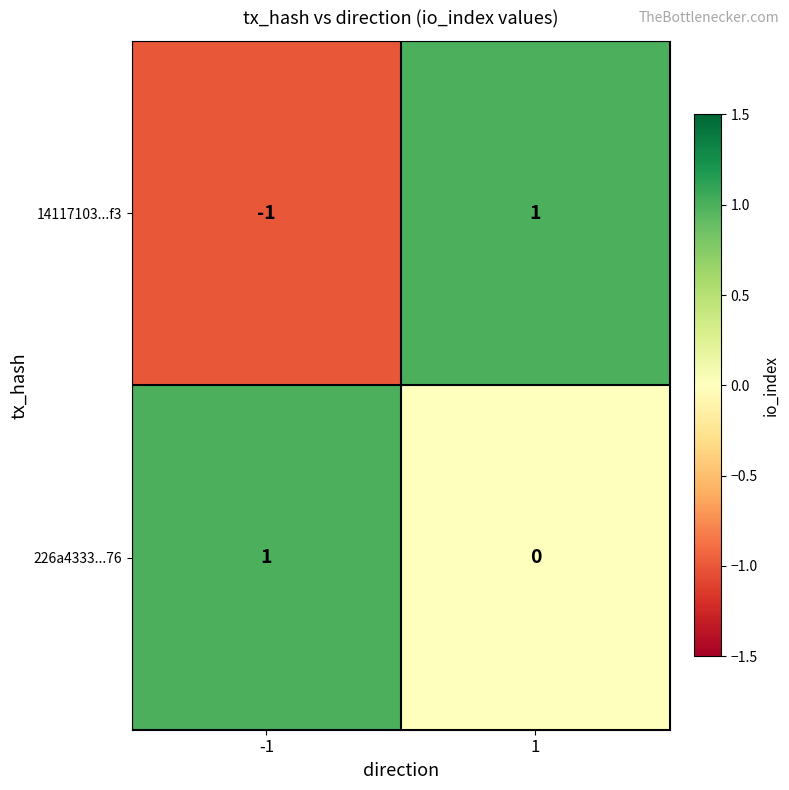

Is it true that 14117103...f3 equals -2 at -1?

False